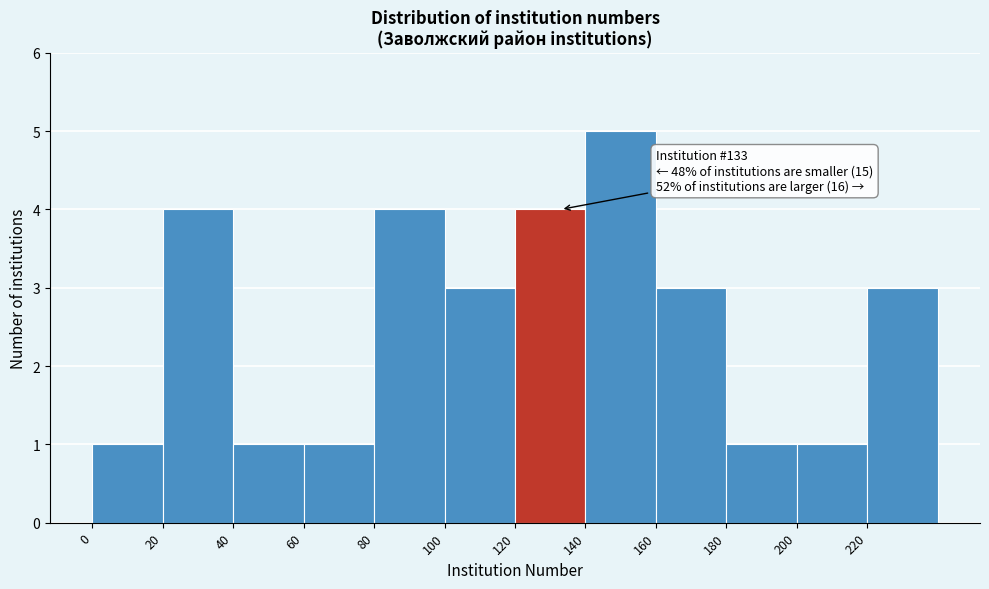

Over which range of the x-axis is the bar tallest?

140 to 160